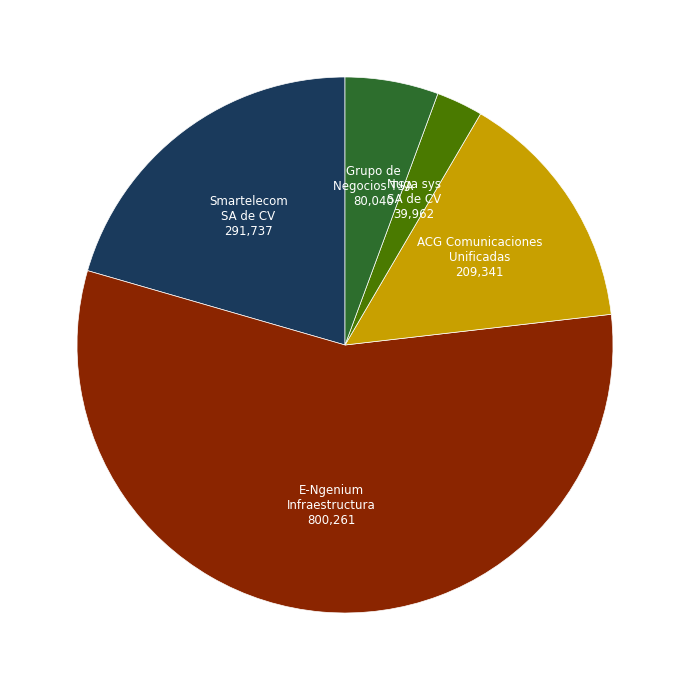

How many segments does this pie chart have?

5